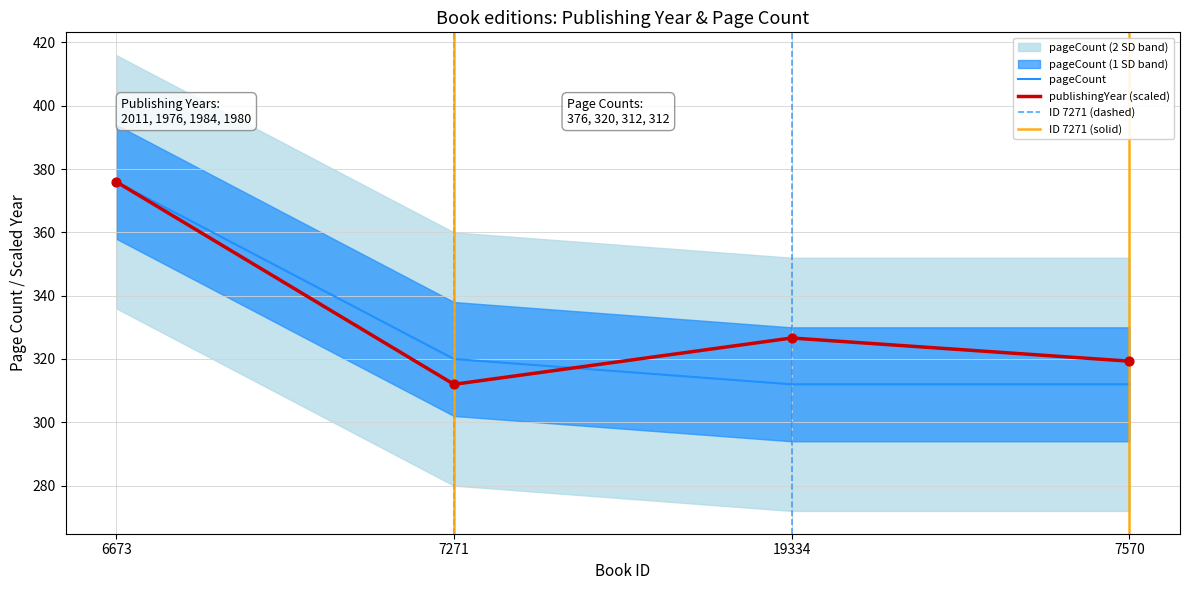

Is the value of publishingYear at 7570 greater than the value of pageCount at 7271?

No